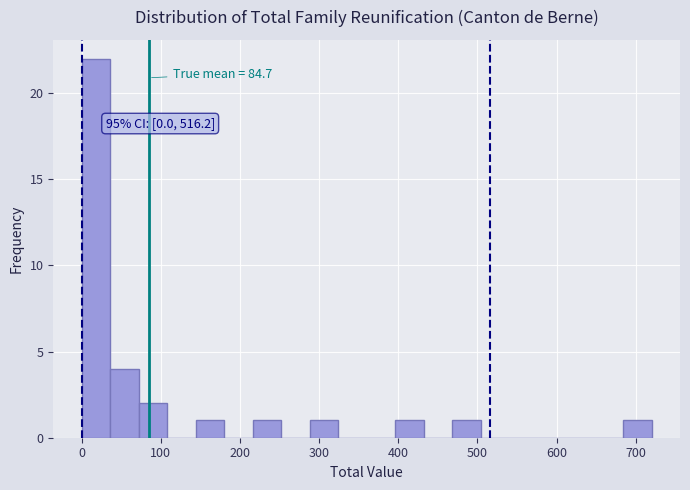

Around what value on the x-axis is the tallest bar? Give the approximate position of its centre, as read against the axis.

20